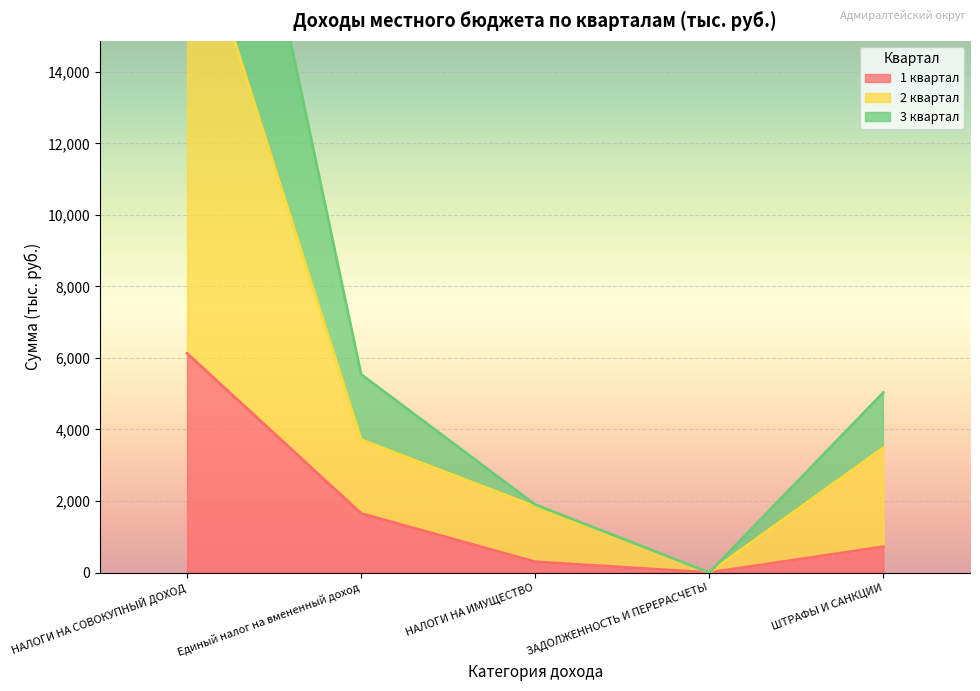

Which series changed the most between Единый налог на вмененный доход and НАЛОГИ НА ИМУЩЕСТВО?

3 квартал